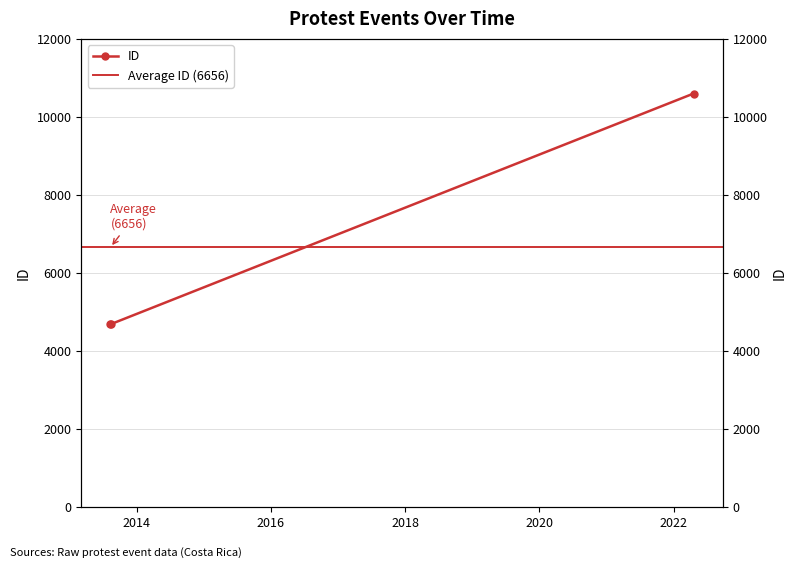

What is the ratio of the value at 2013-08-13 to the value at 2022-04-18?

0.4